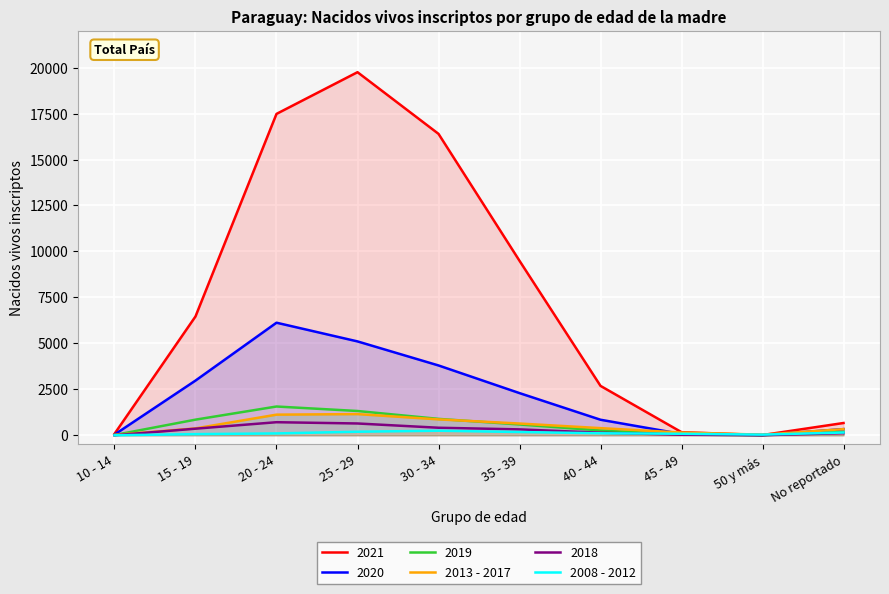

At which label does 2008 - 2012 reach its peak?

30 - 34